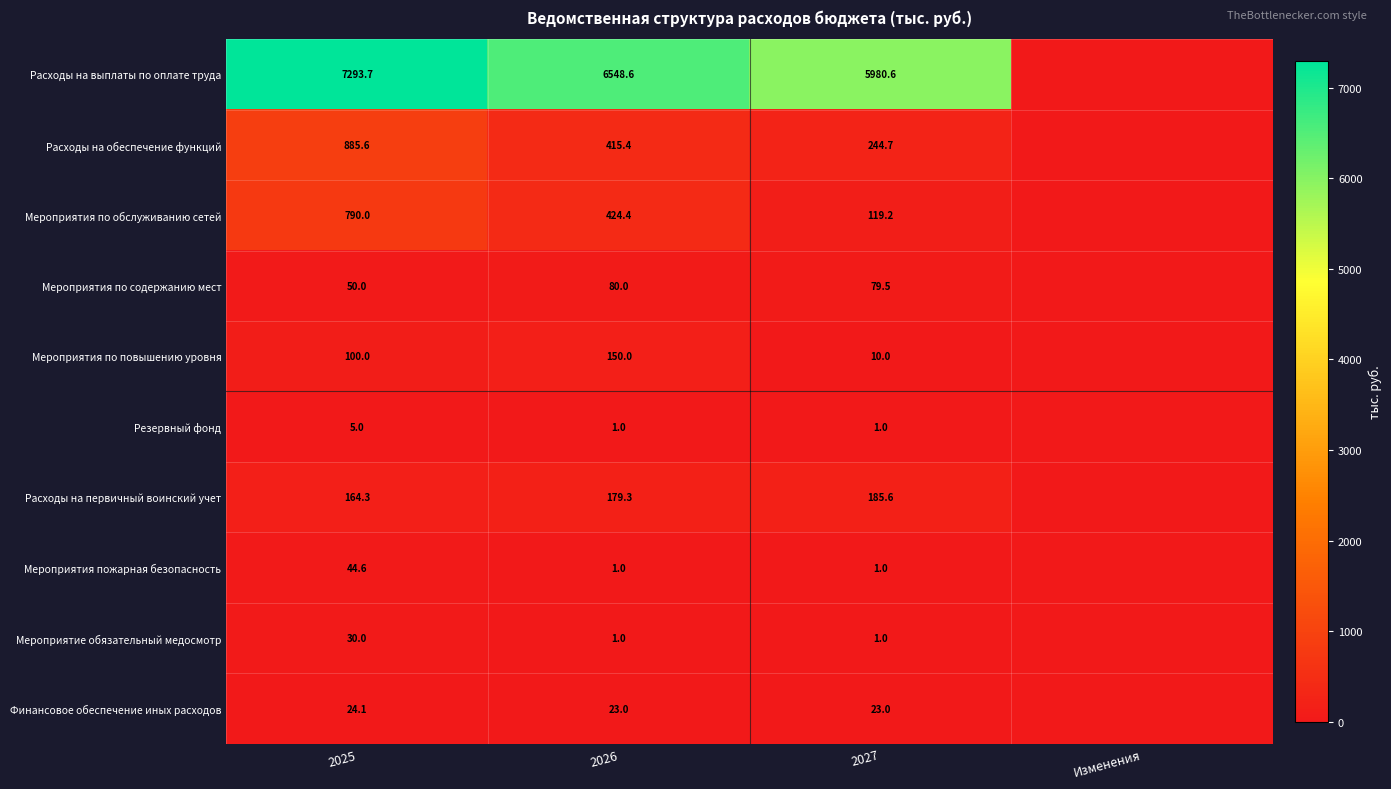

What is the sum of the Мероприятие обязательный медосмотр values at 2027 and 2026?

2.0